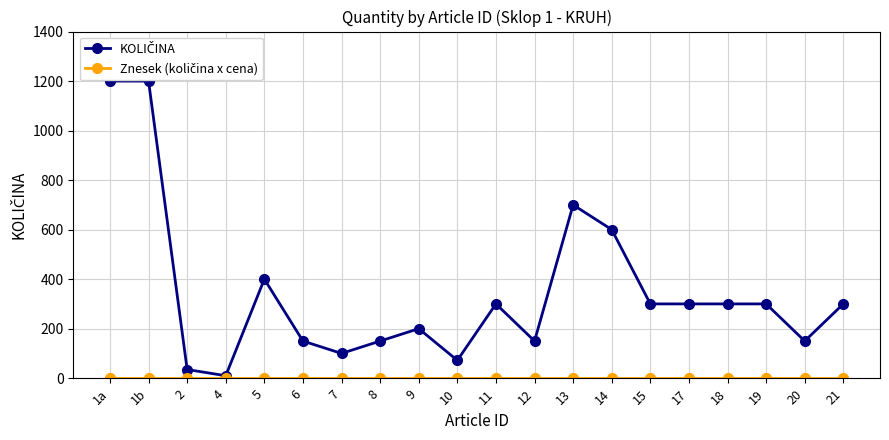

What is the maximum value shown in the chart?

1200